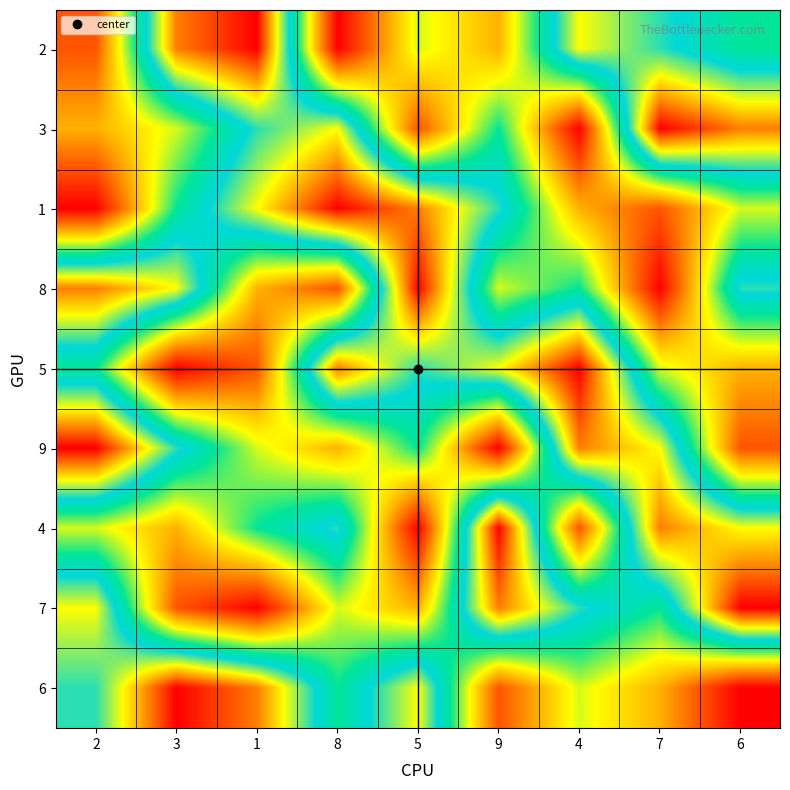

Reading right to left, transcribe all the data shown in this chart.

2: 6=5	7=6	4=7	9=3	5=4	8=1	1=9	3=8	2=2
3: 6=8	7=9	4=1	9=5	5=2	8=7	1=6	3=4	2=3
1: 6=4	7=2	4=3	9=6	5=8	8=9	1=7	3=5	2=1
8: 6=6	7=1	4=5	9=4	5=9	8=2	1=3	3=7	2=8
5: 6=3	7=4	4=9	9=7	5=6	8=8	1=2	3=1	2=5
9: 6=2	7=7	4=8	9=1	5=5	8=3	1=4	3=6	2=9
4: 6=7	7=8	4=2	9=9	5=1	8=6	1=5	3=3	2=4
7: 6=9	7=5	4=6	9=8	5=3	8=4	1=1	3=2	2=7
6: 6=1	7=3	4=4	9=2	5=7	8=5	1=8	3=9	2=6